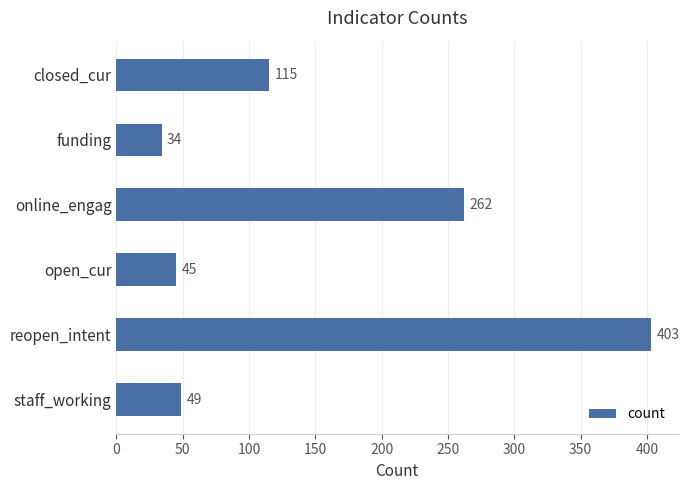

What is the average value?

151